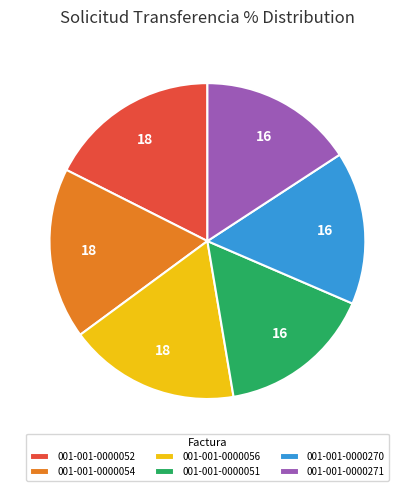

Between 001-001-0000056 and 001-001-0000051, which is larger?

001-001-0000056